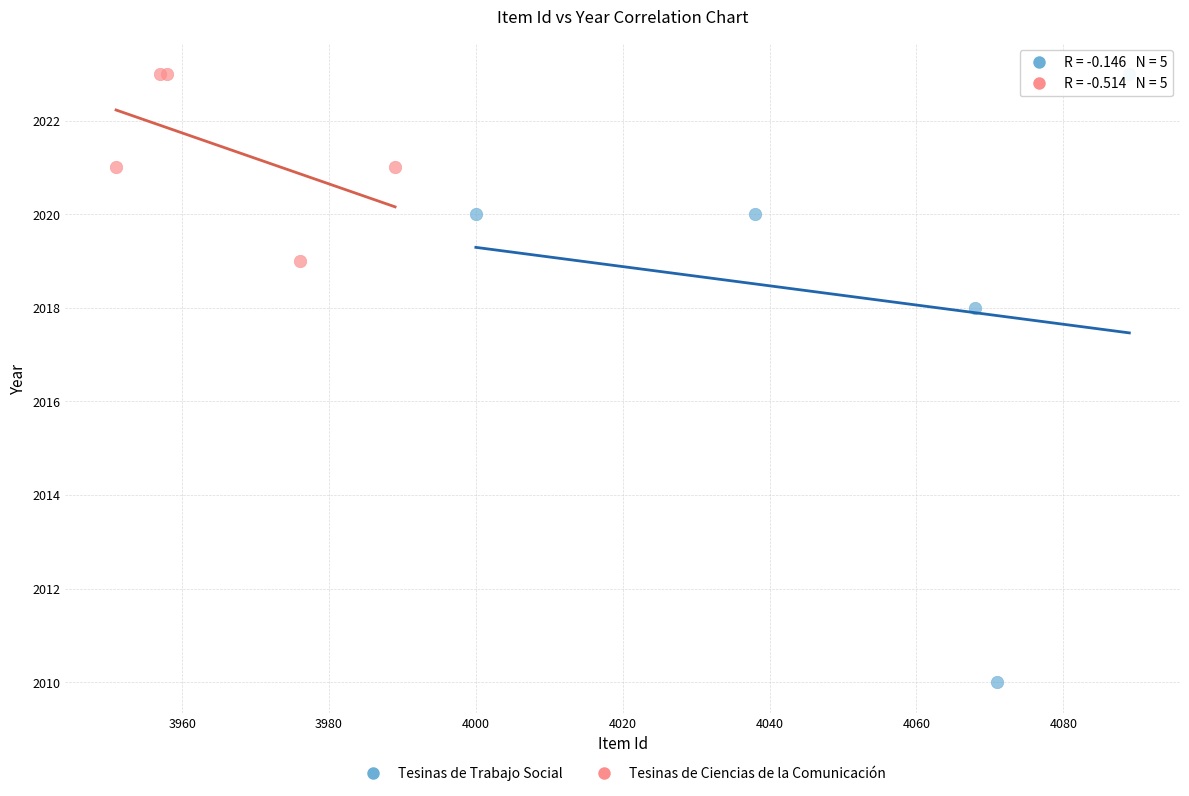

What are all the series names shown in the legend?

Tesinas de Trabajo Social, Tesinas de Ciencias de la Comunicación